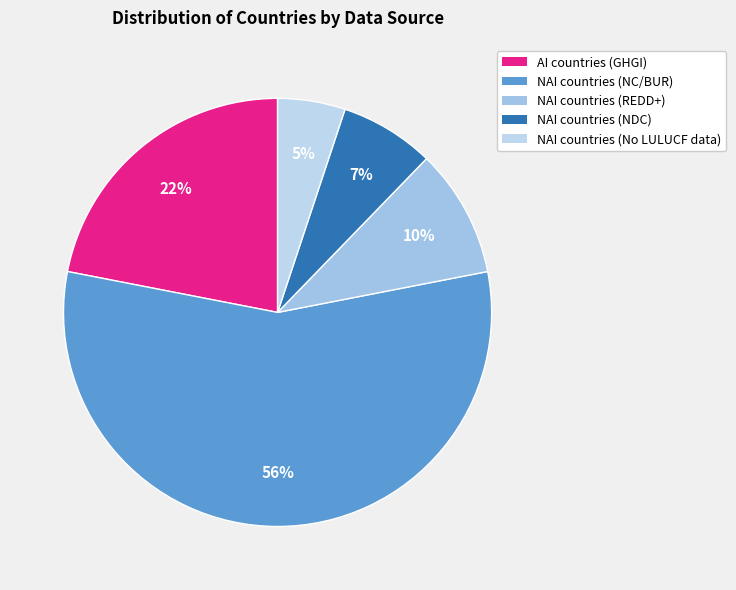

What is the majority slice?

NAI countries (NC/BUR)